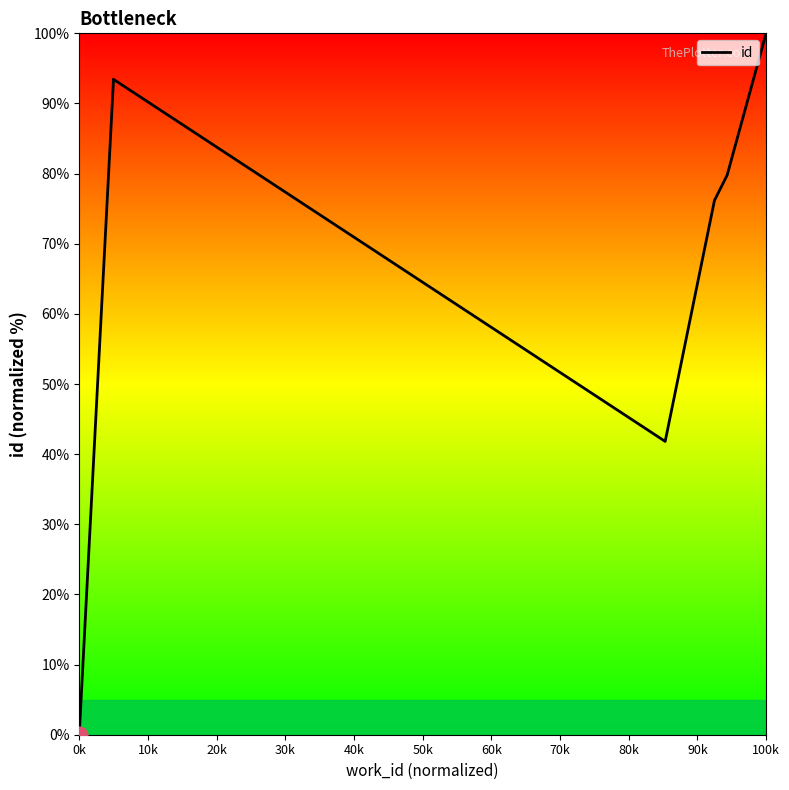

The chart shows a value of 176.6 at 100k. True or false?

False